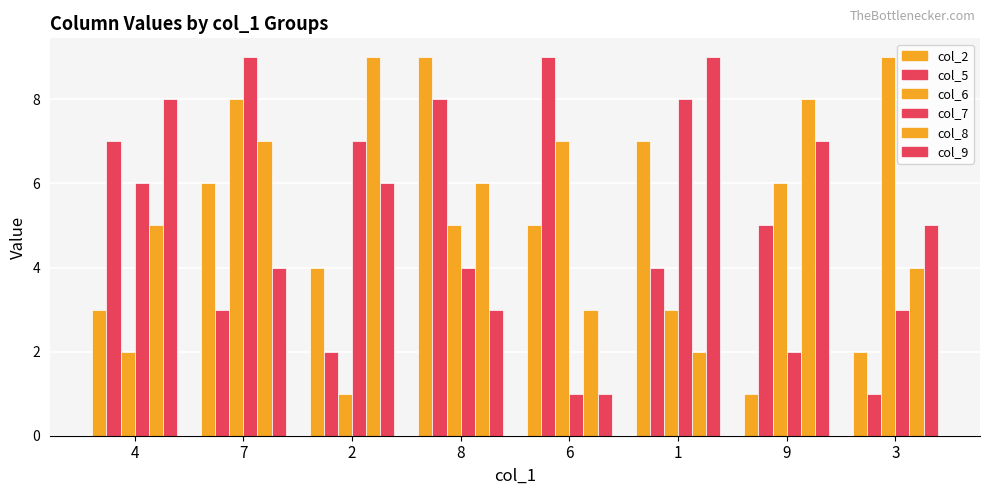

Rank the series by their maximum value, from lowest to highest.

col_2, col_5, col_6, col_7, col_8, col_9